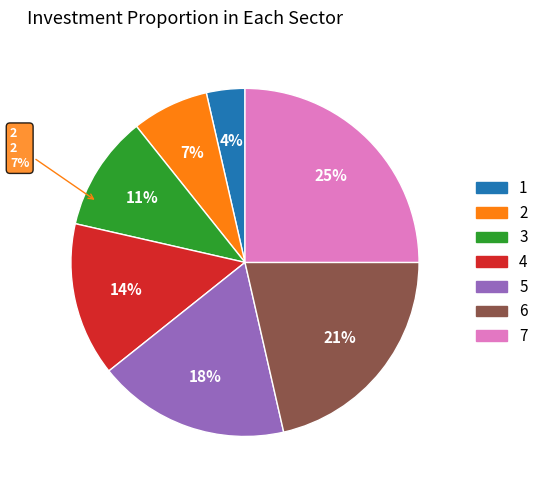

Which has a higher value, 1 or 2?

2